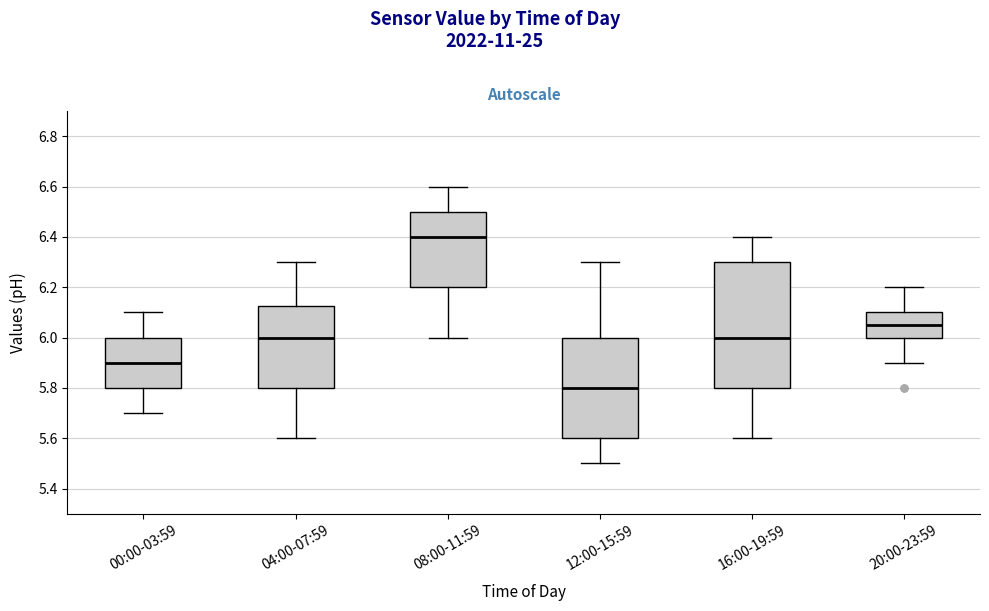

Reading left to right, read every box against the y-axis: the position of its median line, the range the box covers, and the ends of its whiskers. The values are not printed on the chart, so give them approximately, as read against the axis.

00:00-03:59: median 5.90, box 5.80 to 6.00, whiskers 5.70 to 6.10
04:00-07:59: median 6.00, box 5.80 to 6.12, whiskers 5.60 to 6.30
08:00-11:59: median 6.40, box 6.20 to 6.50, whiskers 6.00 to 6.60
12:00-15:59: median 5.80, box 5.60 to 6.00, whiskers 5.50 to 6.30
16:00-19:59: median 6.00, box 5.80 to 6.30, whiskers 5.60 to 6.40
20:00-23:59: median 6.06, box 6.00 to 6.10, whiskers 5.90 to 6.20